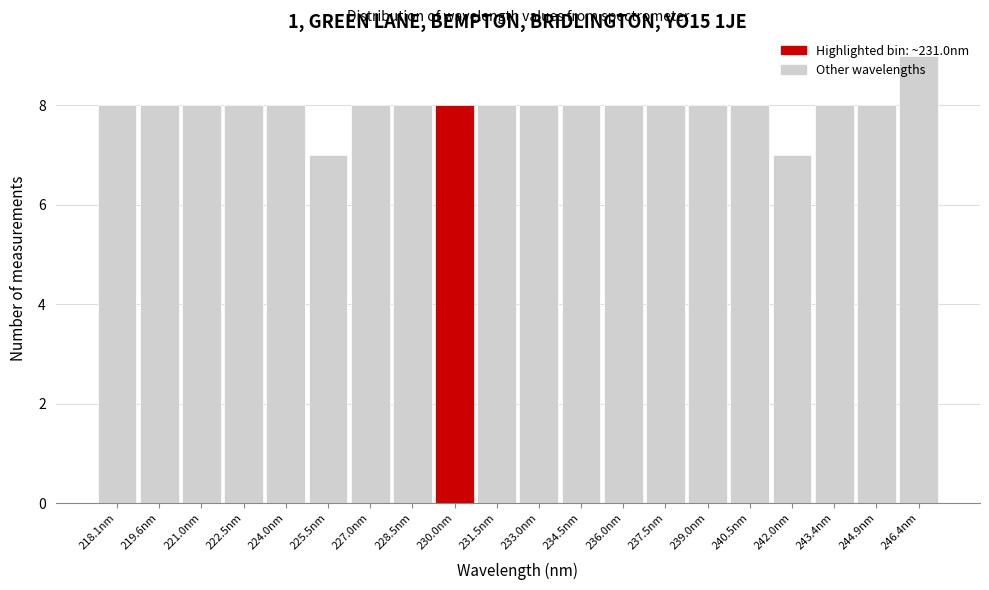

What is the ratio of the value at 237.5nm to the value at 221.0nm?

1.0